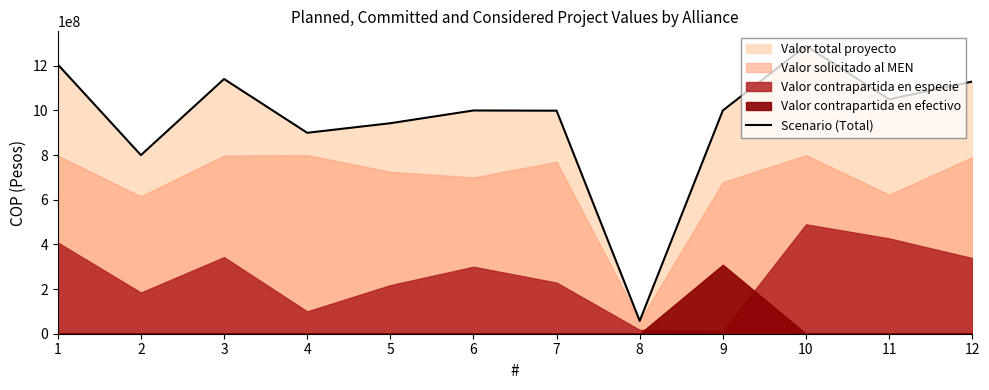

What is the sum of all values?

11516214132